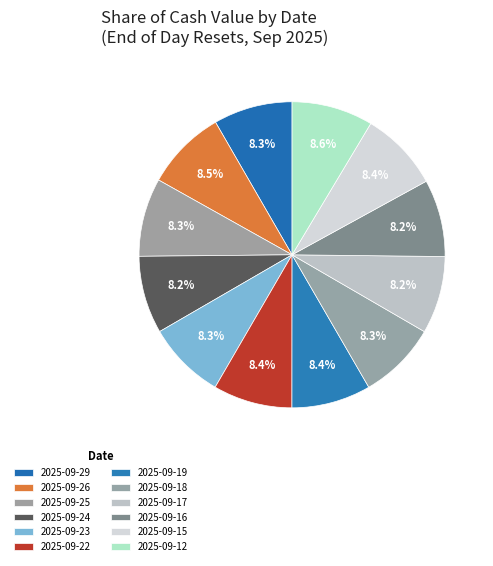

Count the number of slices in the pie.

12